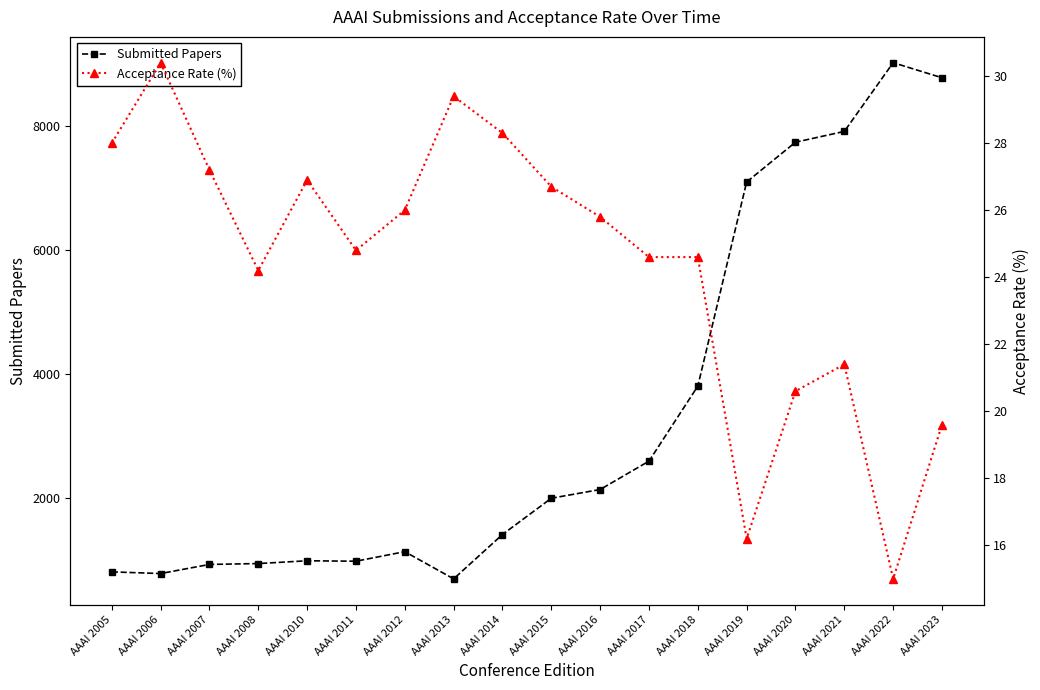

Where does the Acceptance Rate (%) series first go above 25?

AAAI 2005